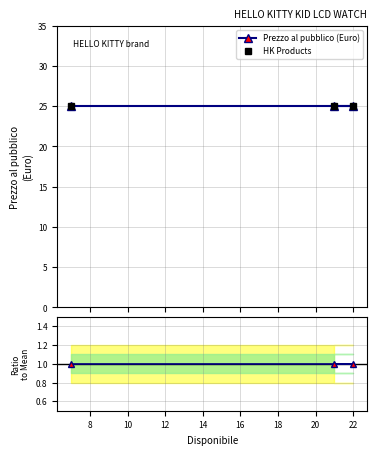

Read the HK Products value at 22.

25